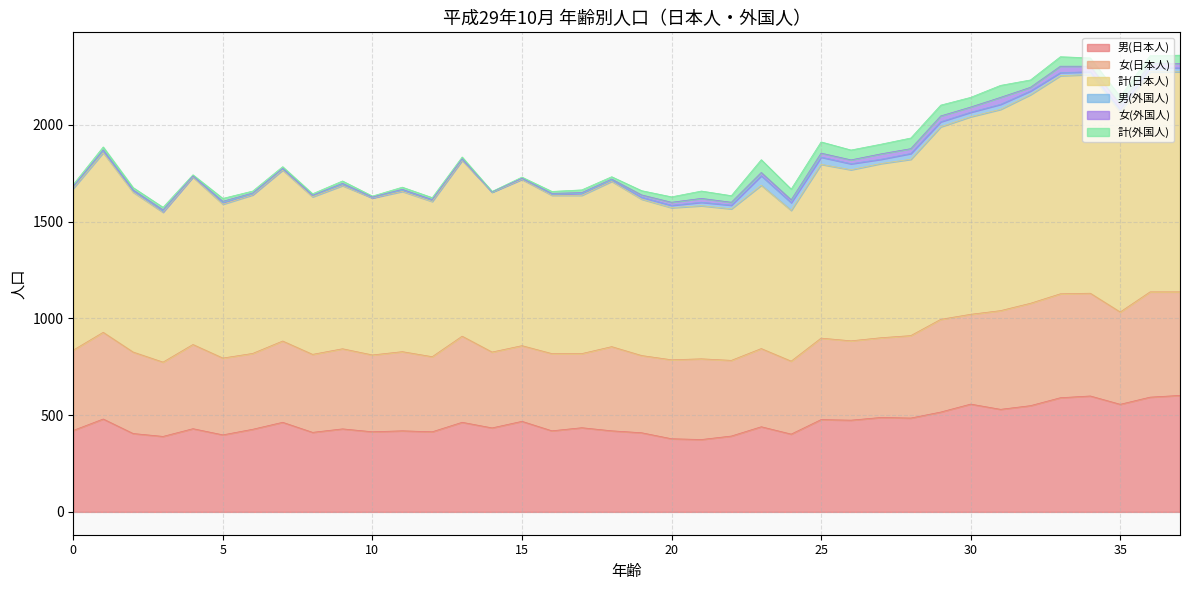

At 19, list the series in order from smallest to largest.

男(外国人), 女(外国人), 計(外国人), 女(日本人), 男(日本人), 計(日本人)